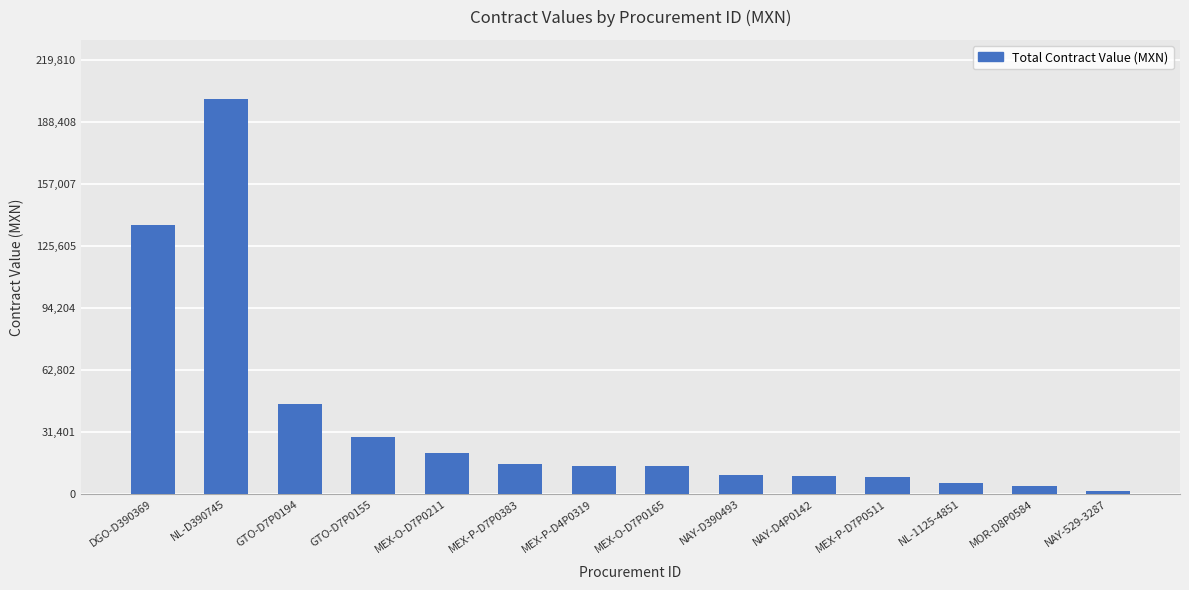

What is the average value?

36729.4